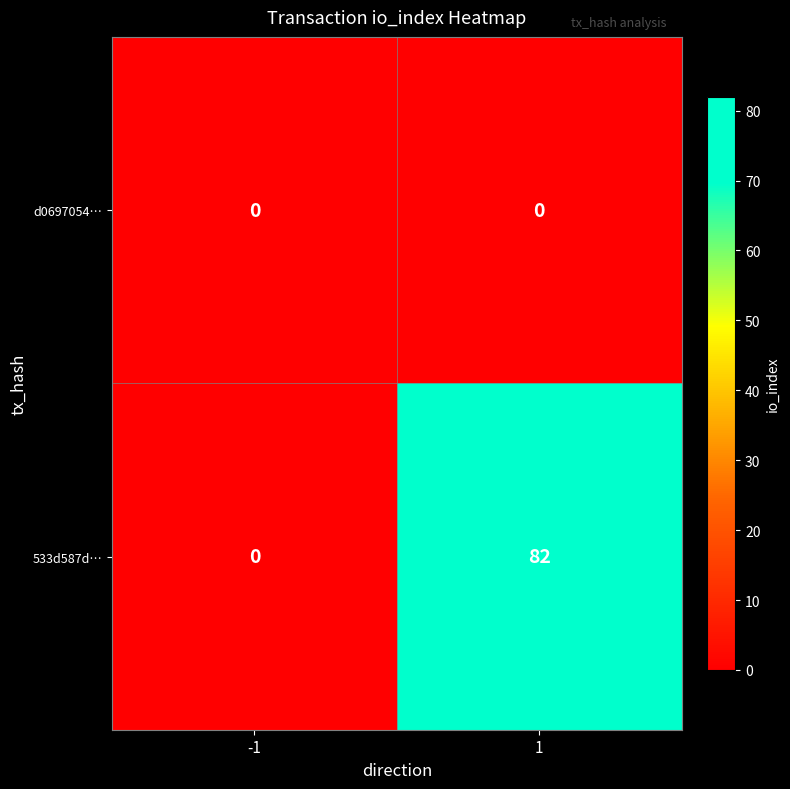

Reading left to right, list all the values displayed in this chart.

d0697054…: 0	0
533d587d…: 0	82